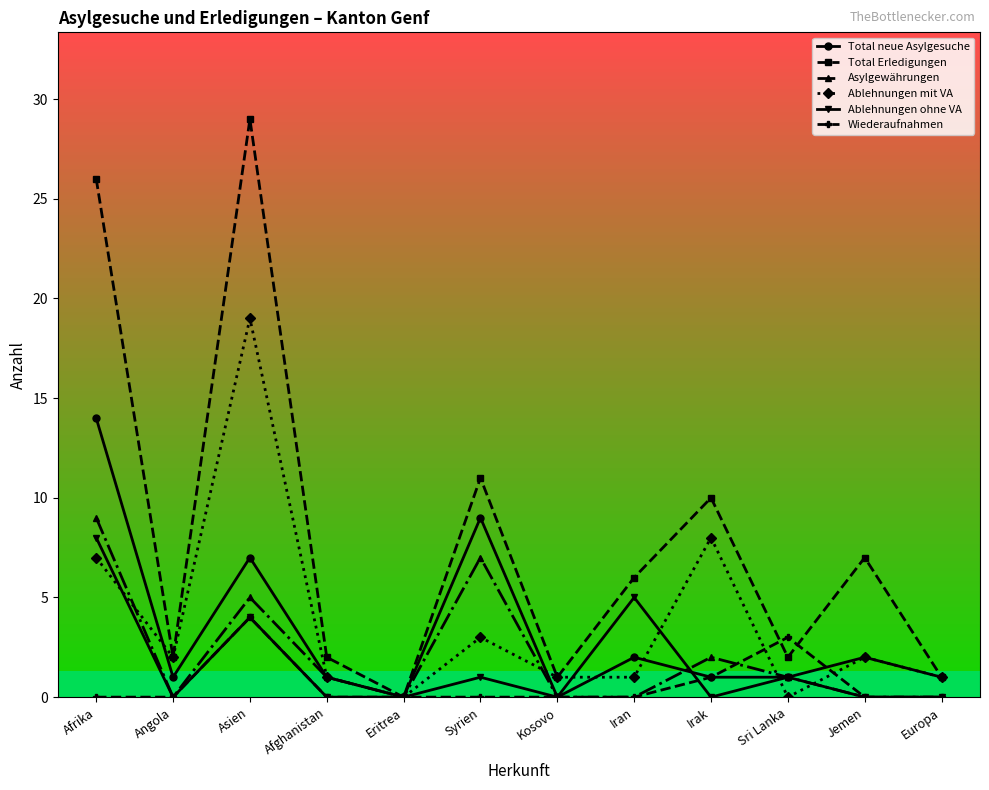

What is the difference between the highest and lowest values at Sri Lanka?

3